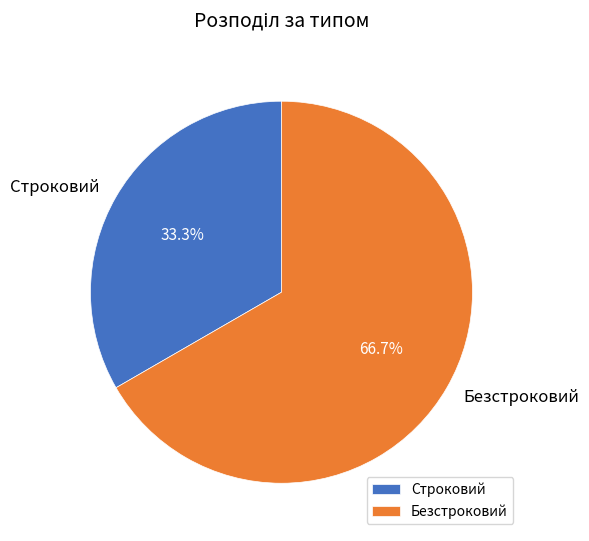

To the nearest percent, what is the difference between the Безстроковий and Строковий slice percentages?

33%